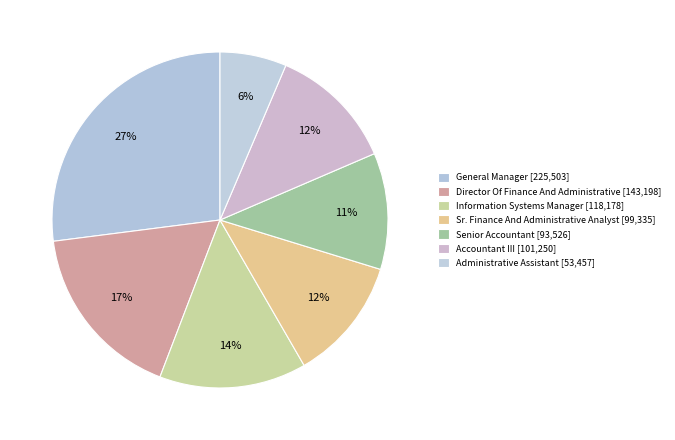

Do Director Of Finance And Administrative and Senior Accountant together represent more than half of the pie?

No